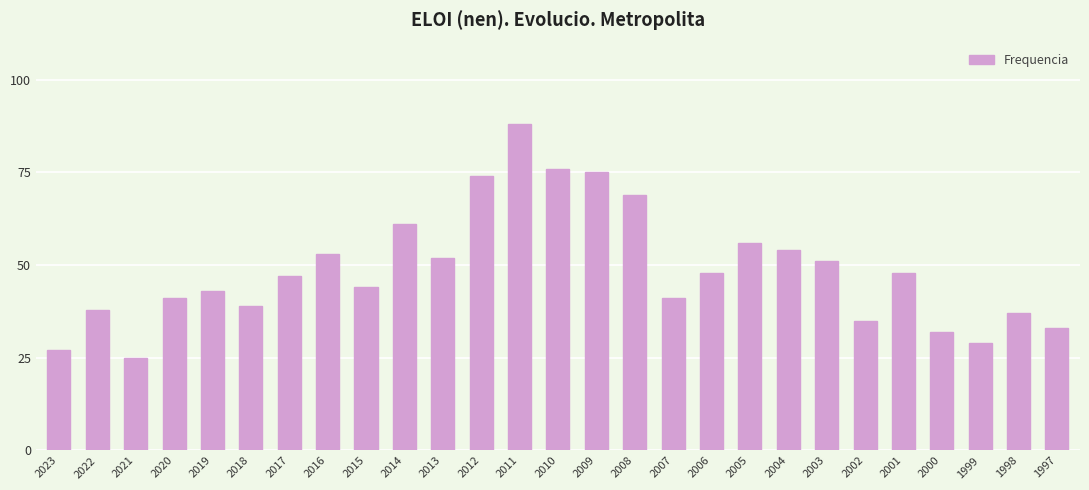

What is the smallest value displayed?

25